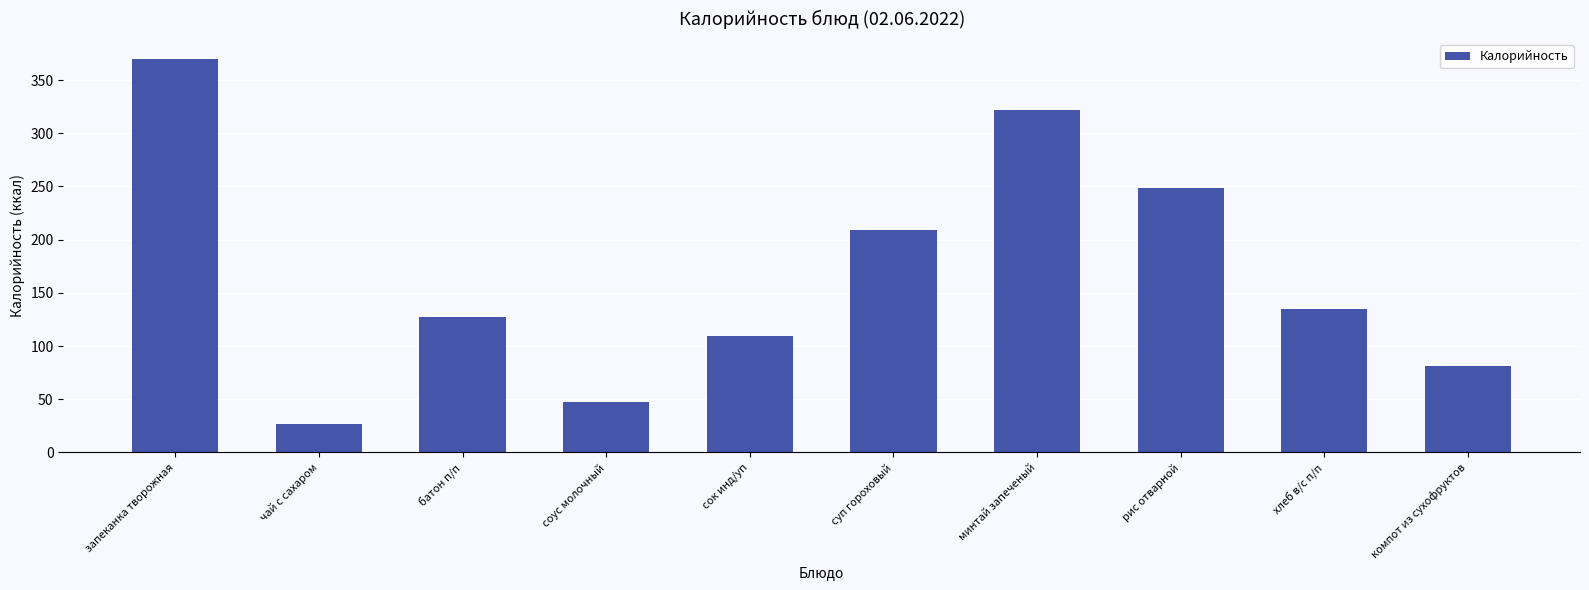

Is it true that the value at сок инд/уп is 176.9?

False